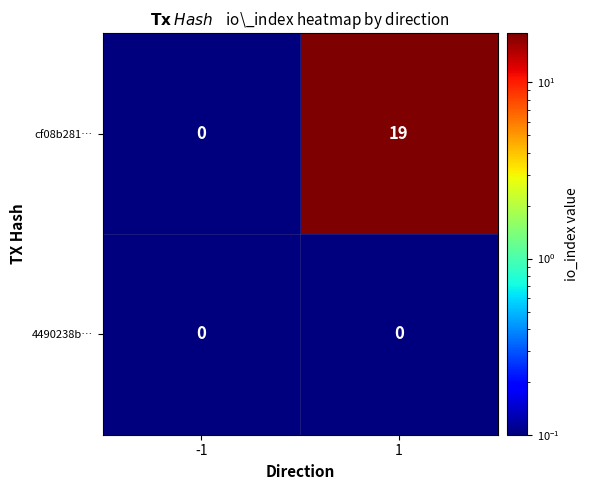

Which series changed the most between -1 and 1?

cf08b281…